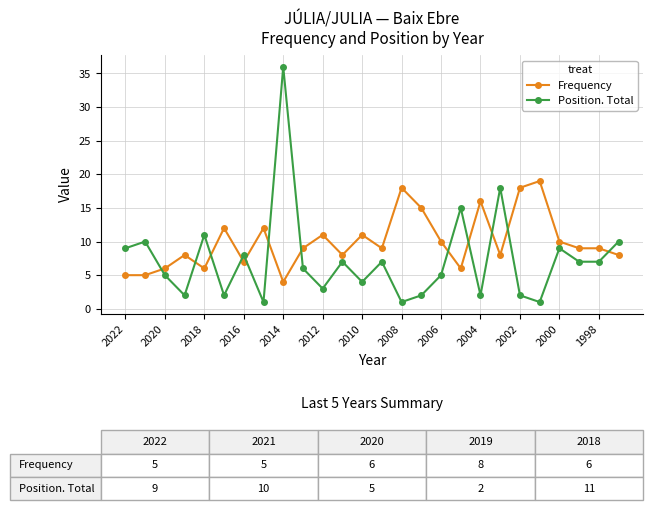

Reading right to left, list all the values displayed in this chart.

Frequency: 8	9	9	10	19	18	8	16	6	10	15	18	9	11	8	11	9	4	12	7	12	6	8	6	5	5
Position. Total: 10	7	7	9	1	2	18	2	15	5	2	1	7	4	7	3	6	36	1	8	2	11	2	5	10	9